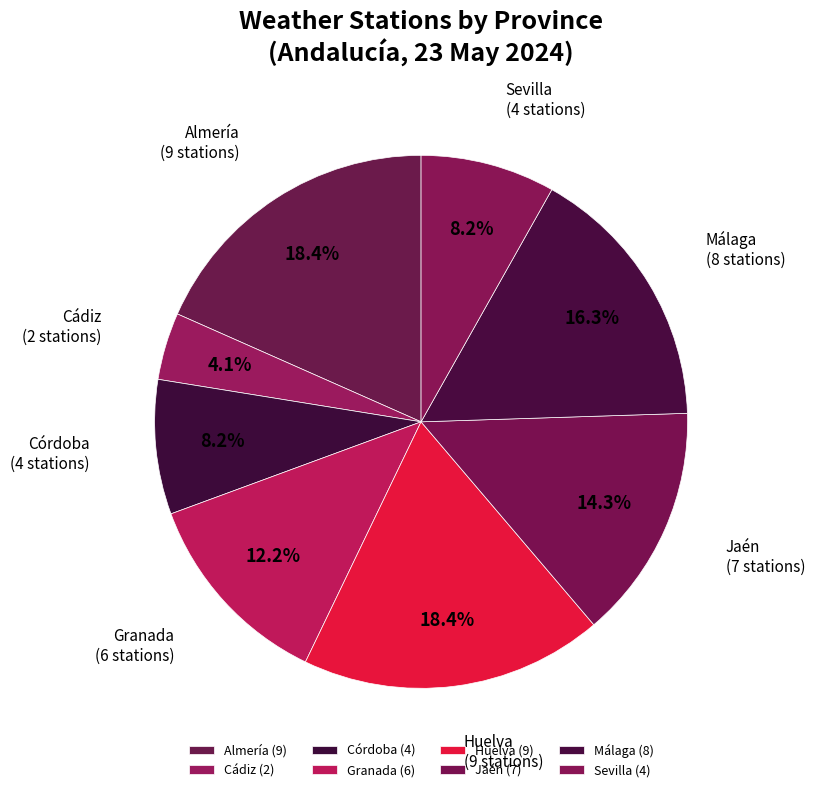

The Córdoba slice represents 8% of the pie. True or false?

True